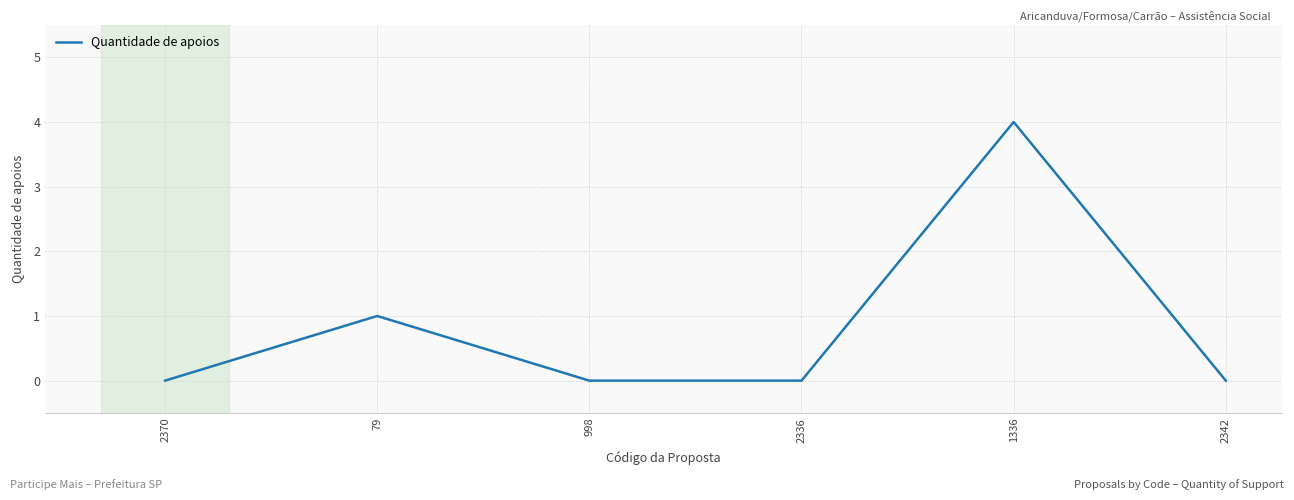

The value at 79 is 0. True or false?

False